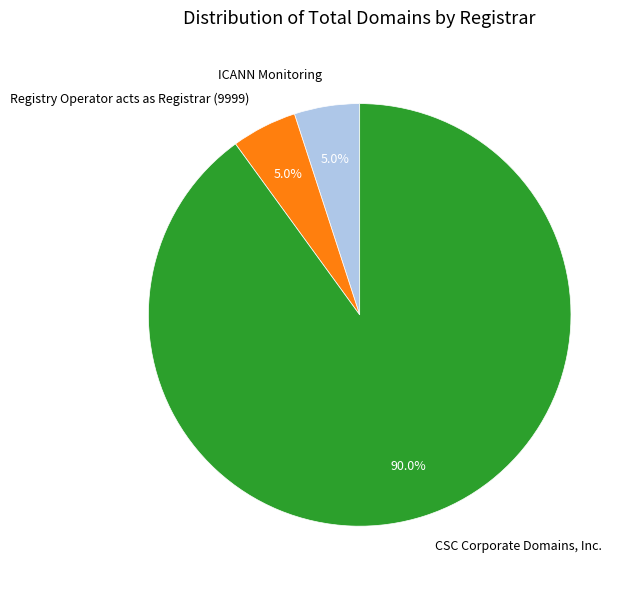

Combined, do ICANN Monitoring and Registry Operator acts as Registrar (9999) account for over 50%?

No